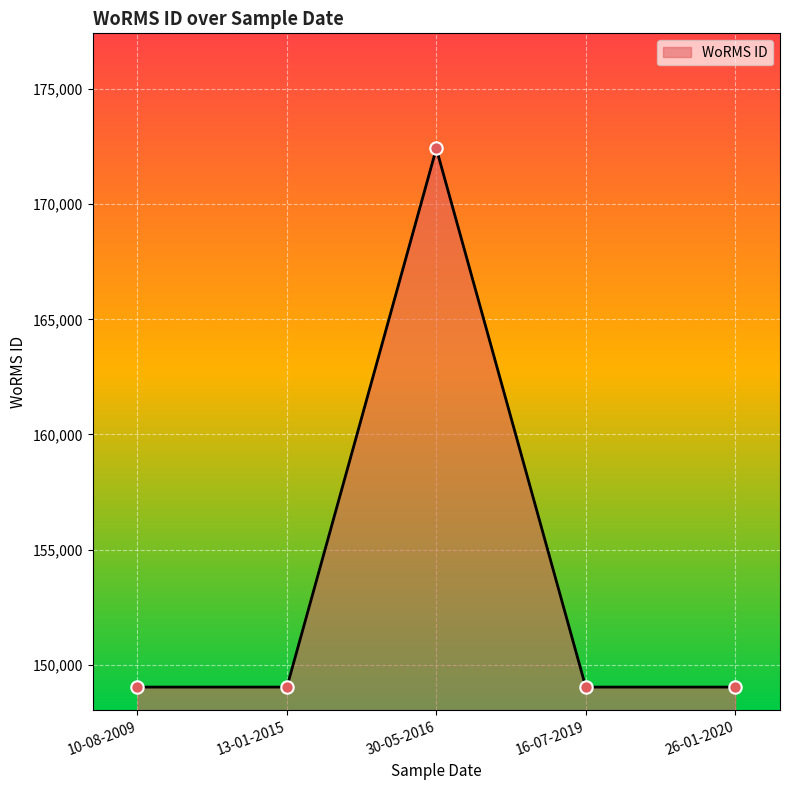

What is the change in value from 13-01-2015 to 30-05-2016?

+23391